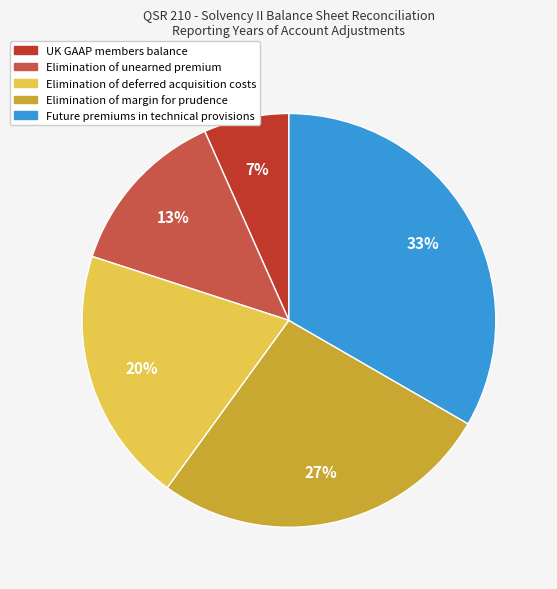

To the nearest percent, what portion does Elimination of margin for prudence represent?

27%